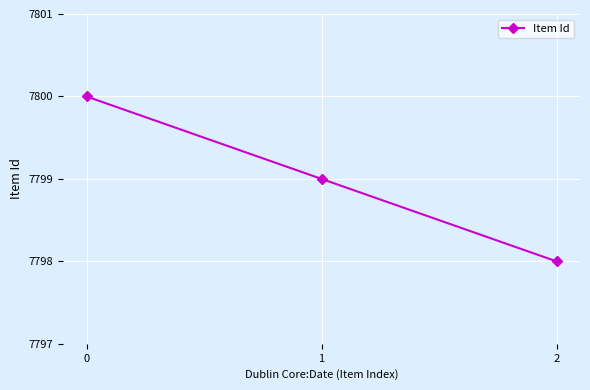

The chart shows a value of 7799 at 1. True or false?

True